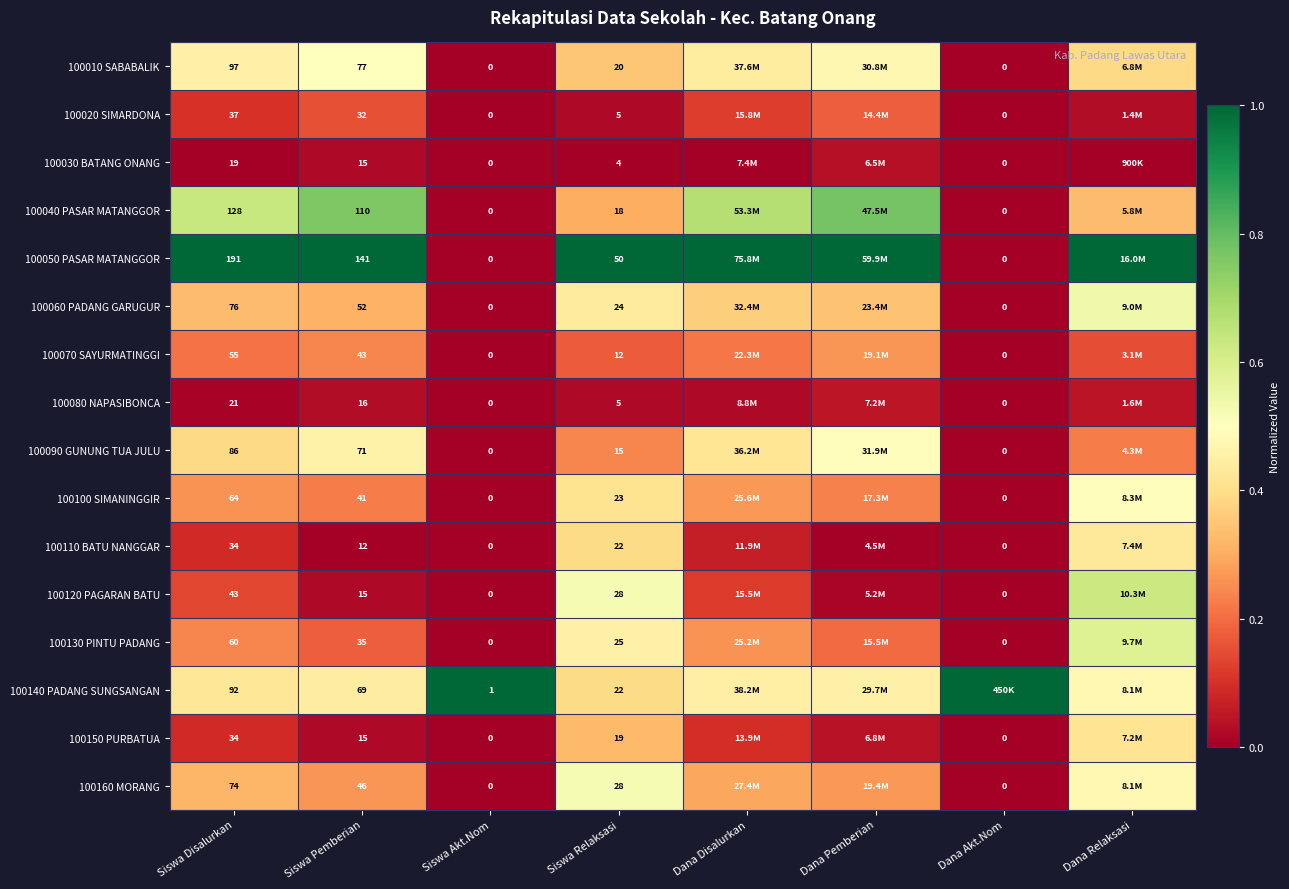

Which category has the highest value across all series?

Siswa Disalurkan